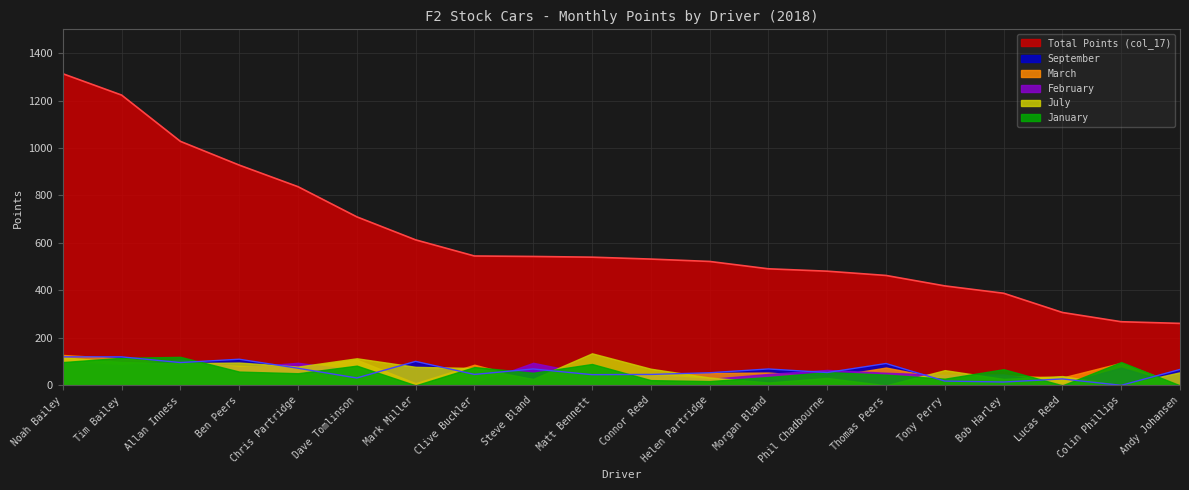

What is the difference between the Total Points (col_17) values at Lucas Reed and Tony Perry?

112